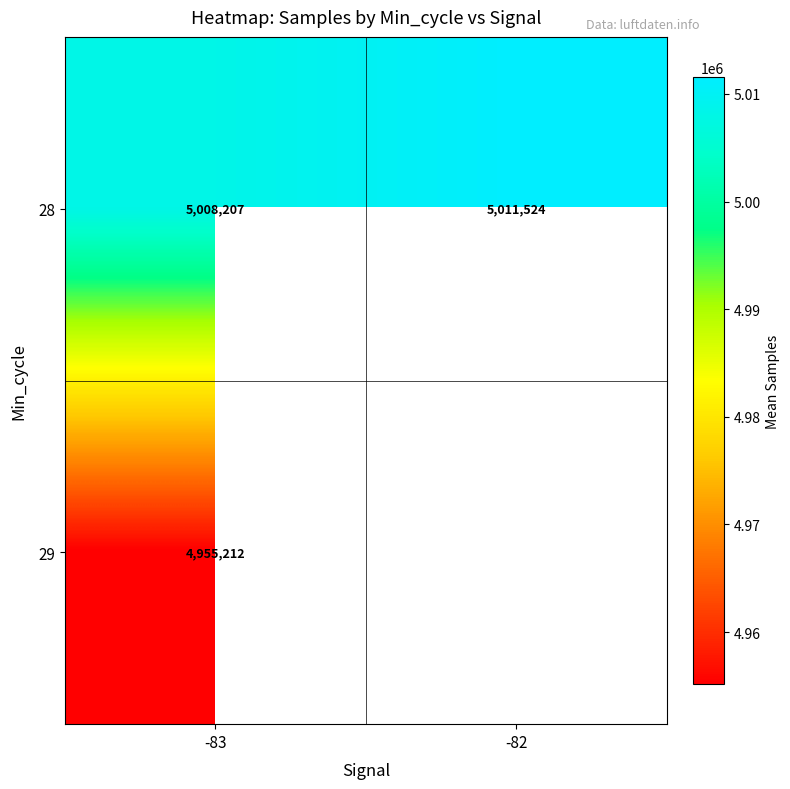

List the labels in order of 29 value, largest first.

-83, -82